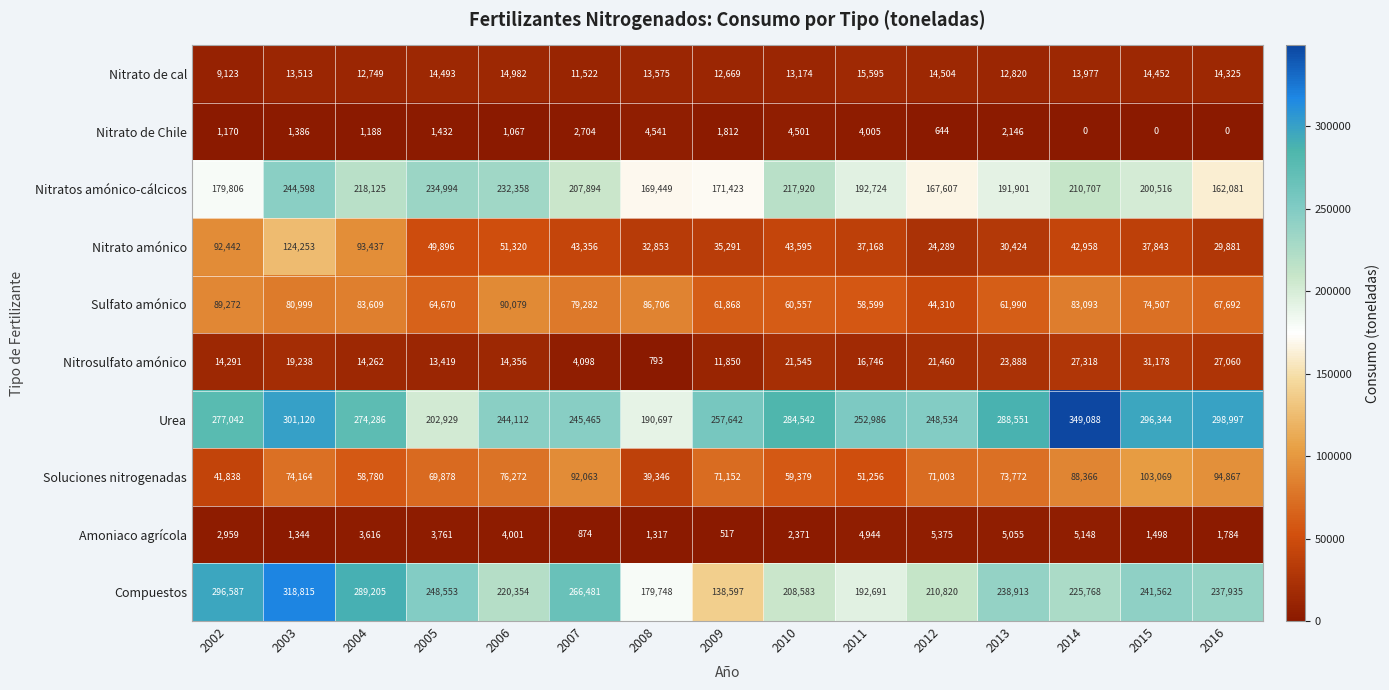

Which series has the largest total across all categories?

Urea